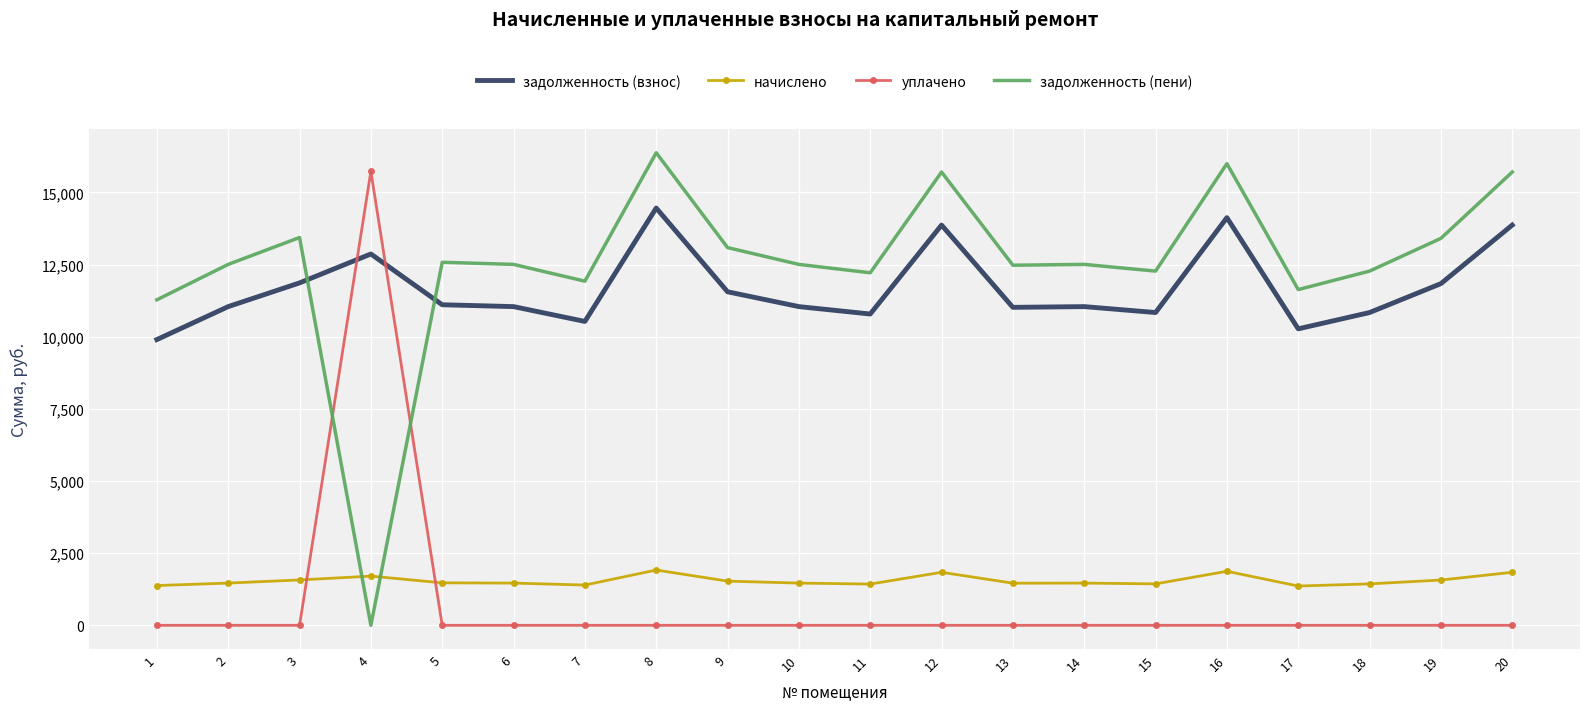

Where is задолженность (взнос) nearest to the value 12179?

3